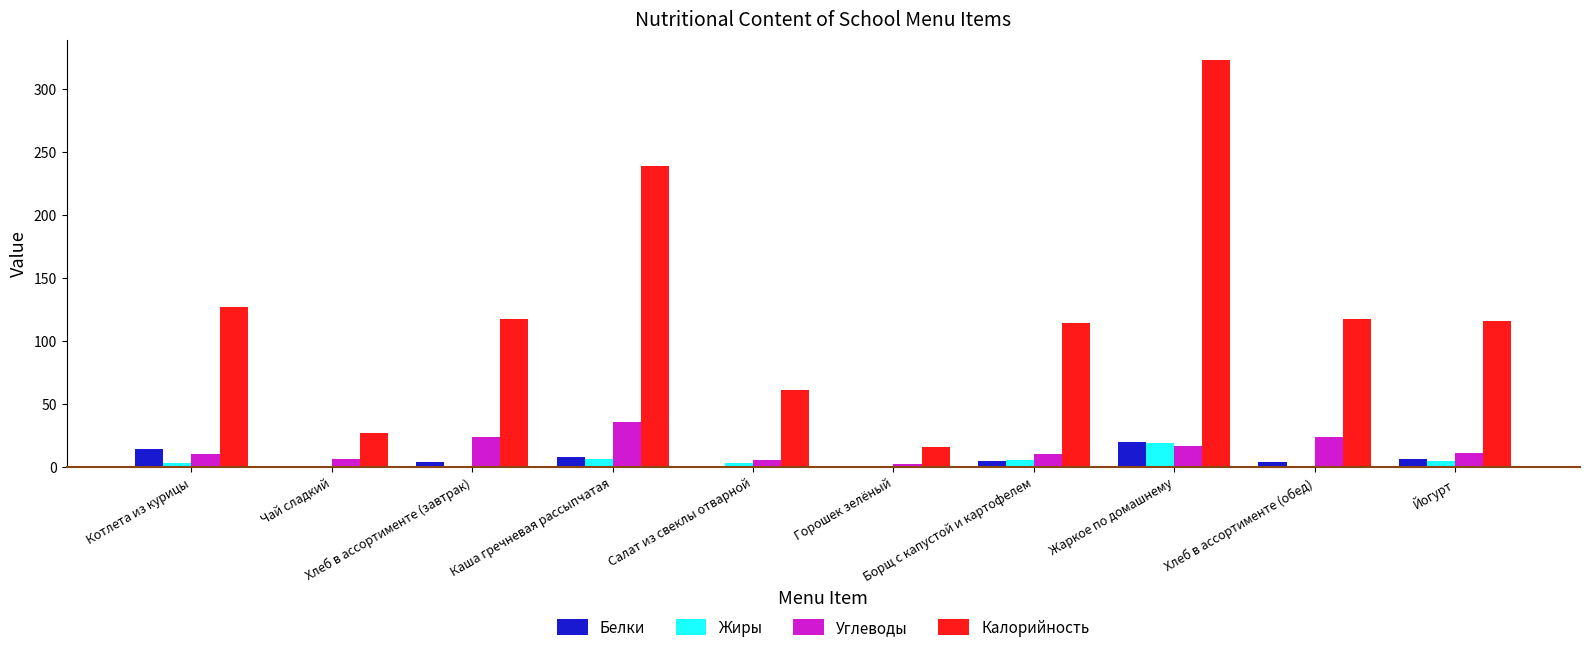

What is the average value of the Белки series?

6.5